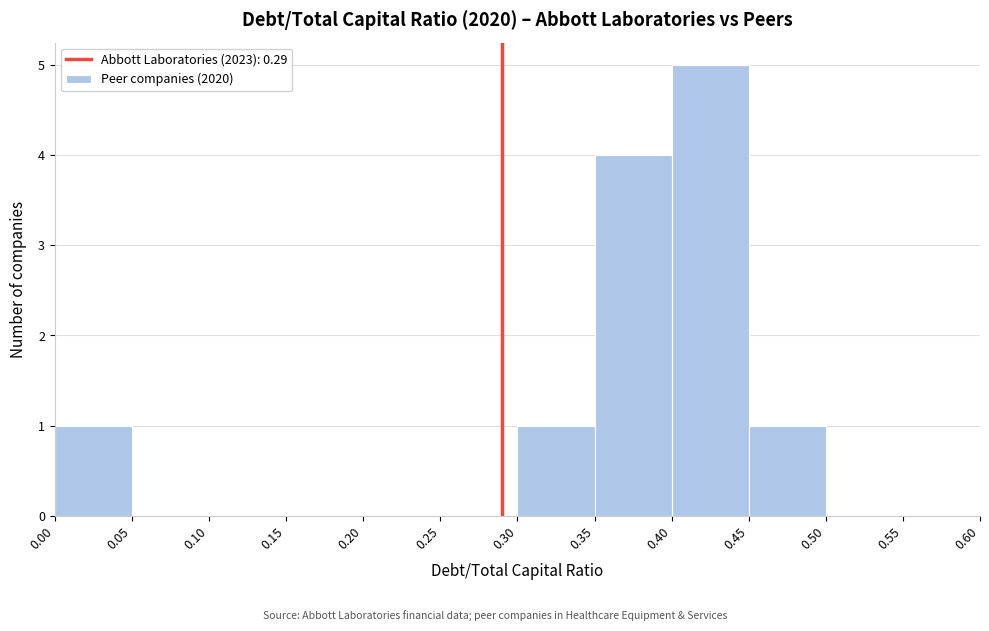

What is the height of the bar covering 0.35 to 0.40 on the x-axis? The values are not printed on the chart, so give them approximately, as read against the axis.

4